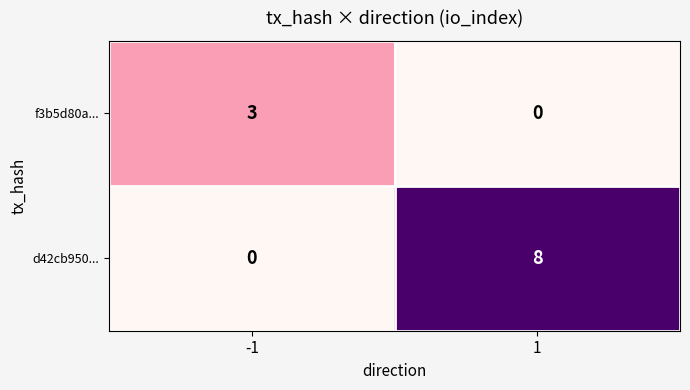

Which series has the widest spread of values?

d42cb950...